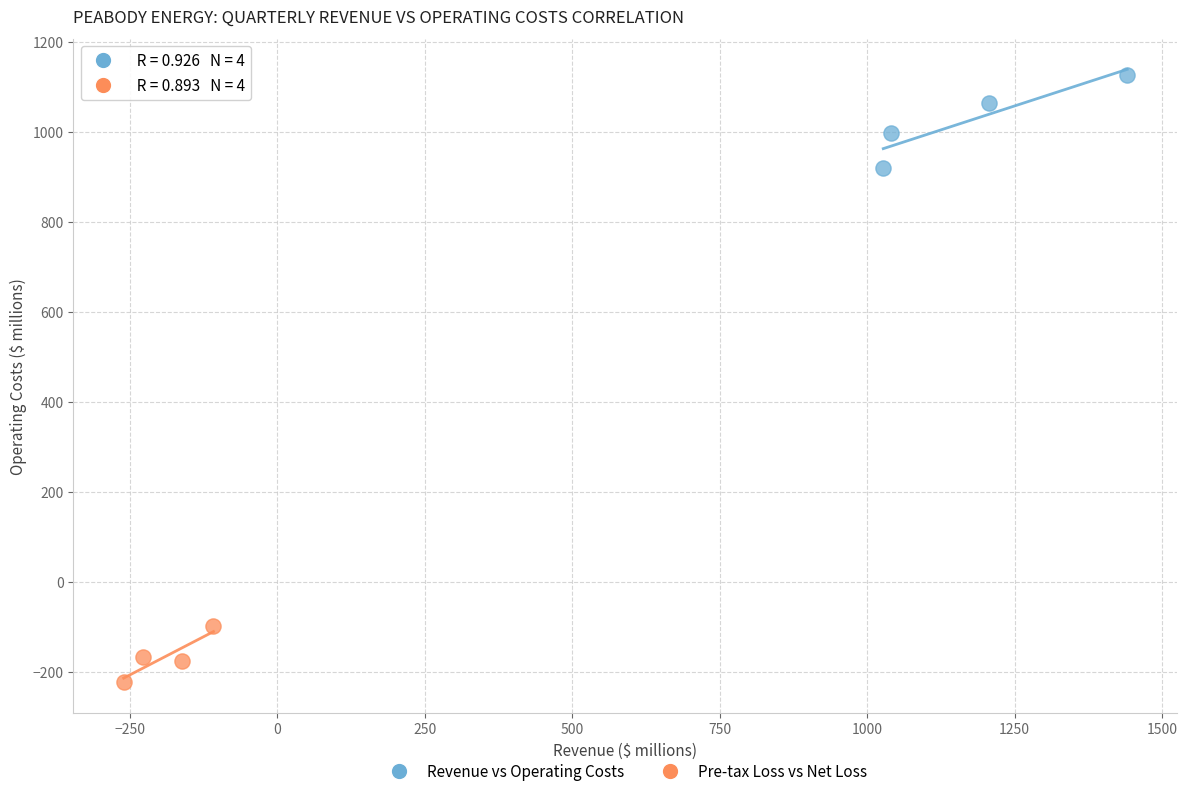

Which series contains the lowest Y value?

Pre-tax Loss vs Net Loss